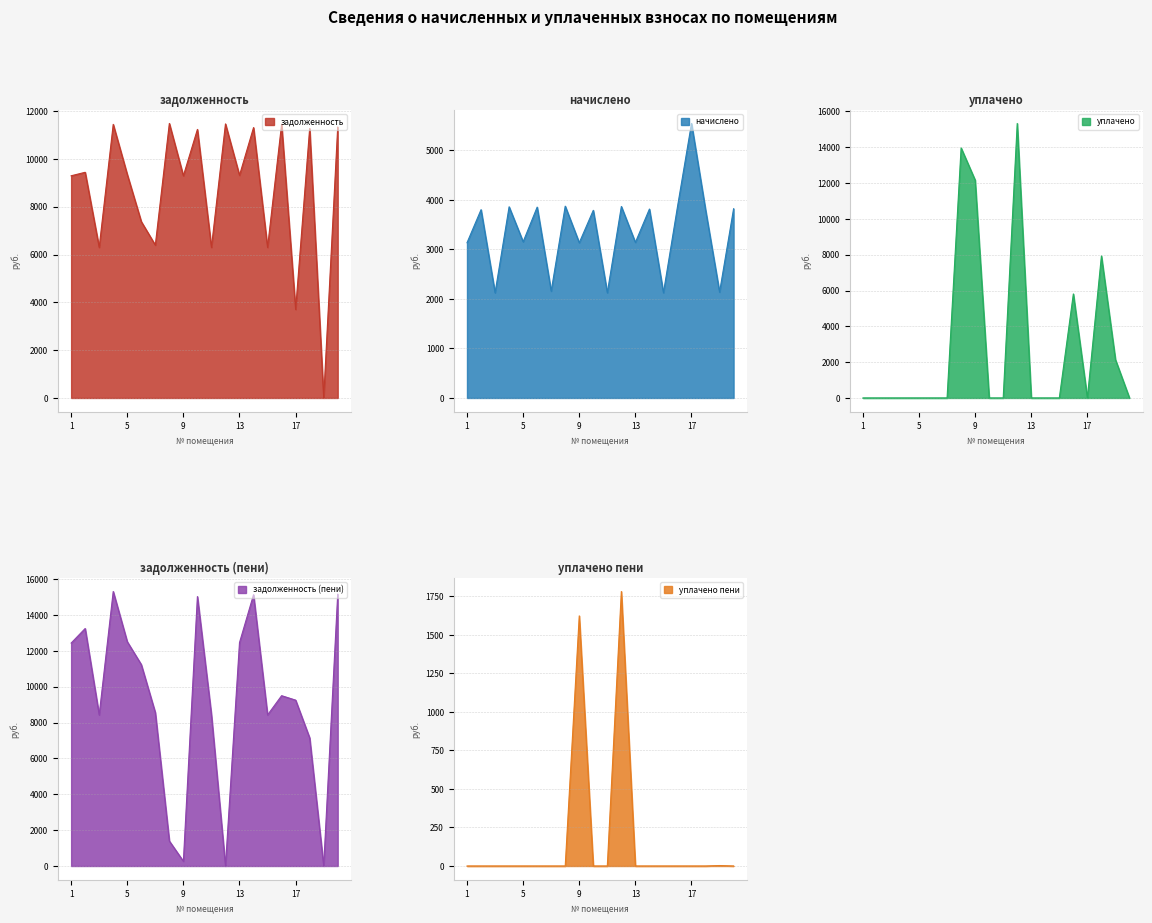

What are all the series names shown in the legend?

задолженность, начислено, уплачено, задолженность (пени), уплачено пени